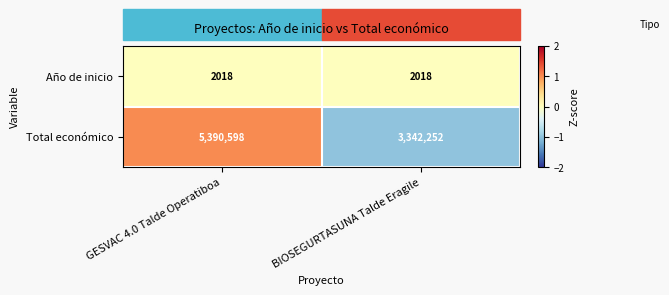

Which series has the widest spread of values?

Total económico